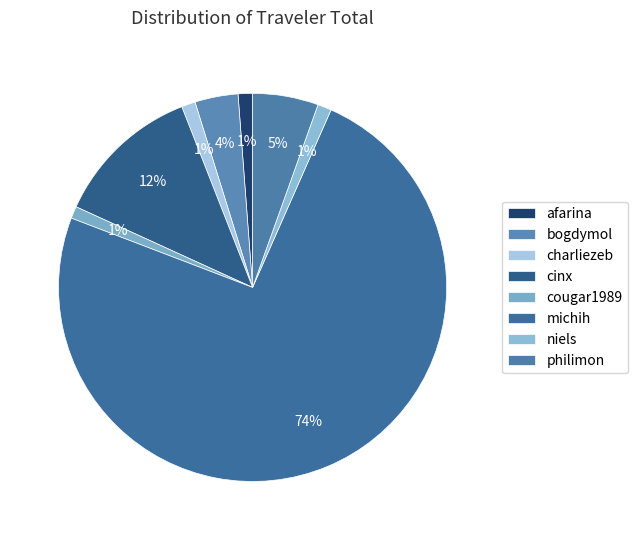

Between philimon and afarina, which is larger?

philimon